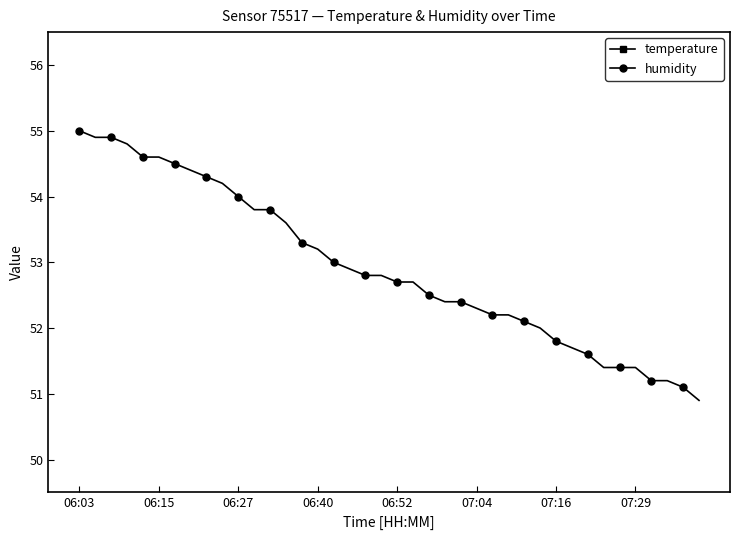

What is the maximum value for humidity?

55.0